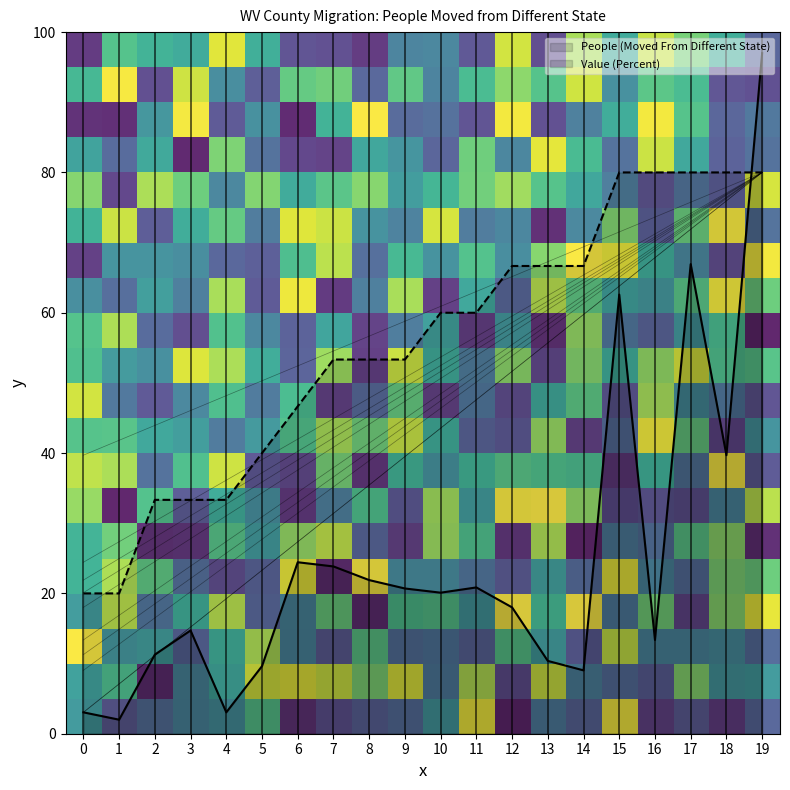

True or false: People (Moved From Different State) has more than 1 points higher than both neighbors.

True